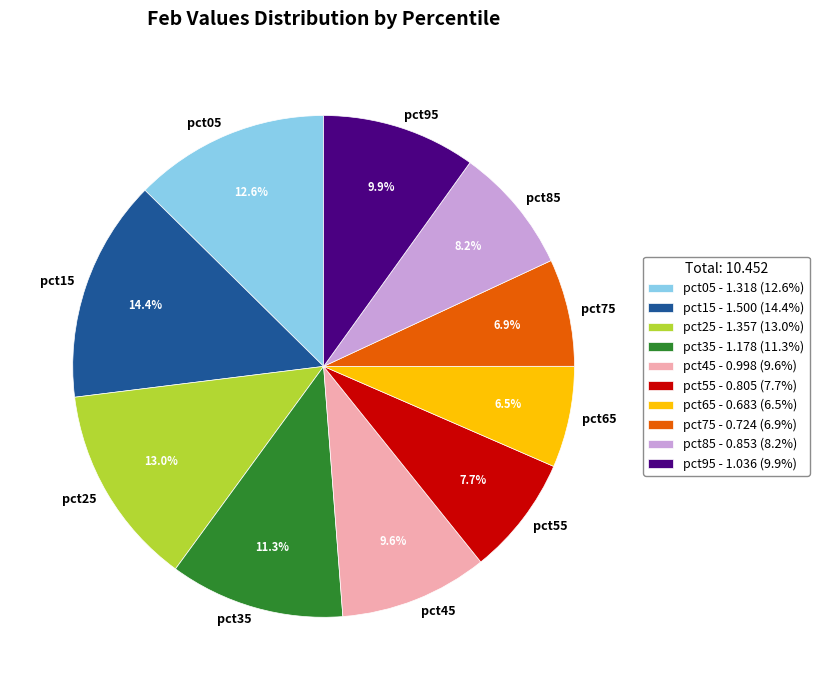

What is the largest slice in the pie chart?

pct15